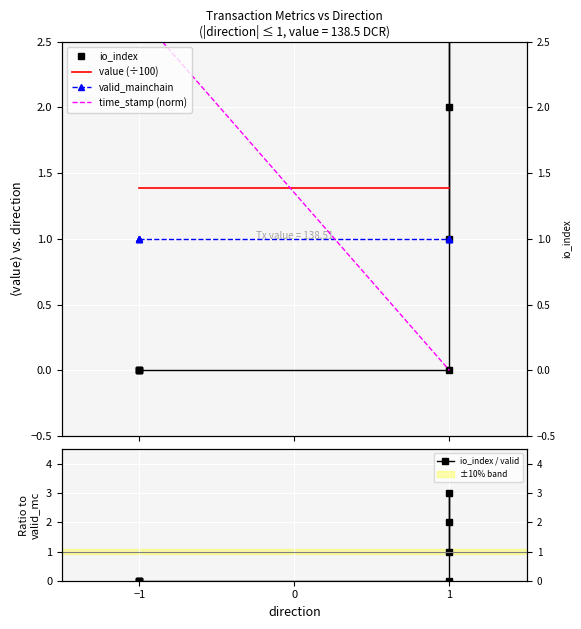

What is the maximum value for io_index?

3.0